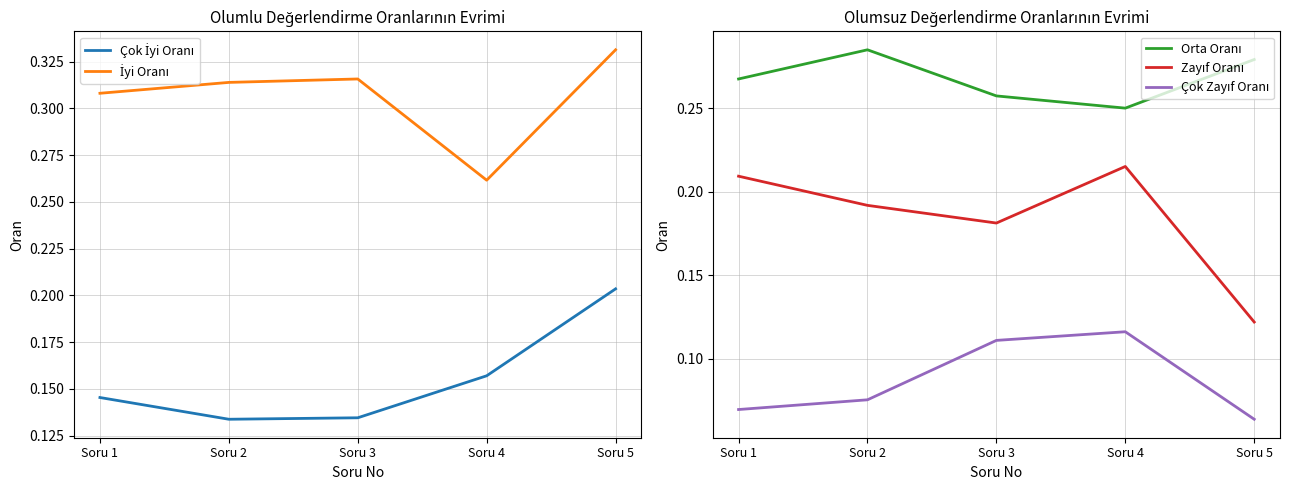

What is the smallest value displayed?

0.1